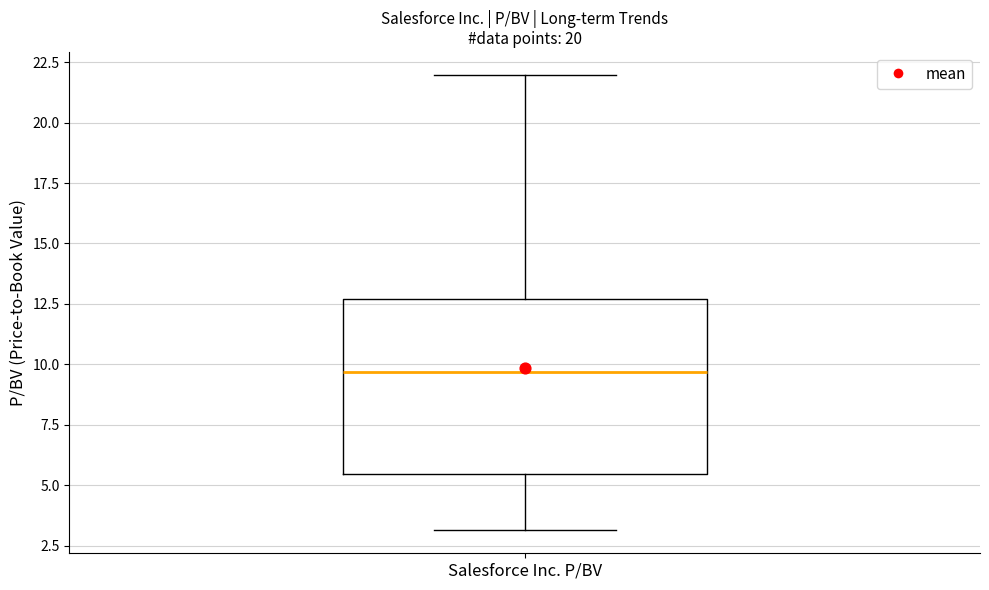

Where is the upper edge of the box for Salesforce Inc. P/BV on the y-axis? The values are not printed on the chart, so give them approximately, as read against the axis.

12.5